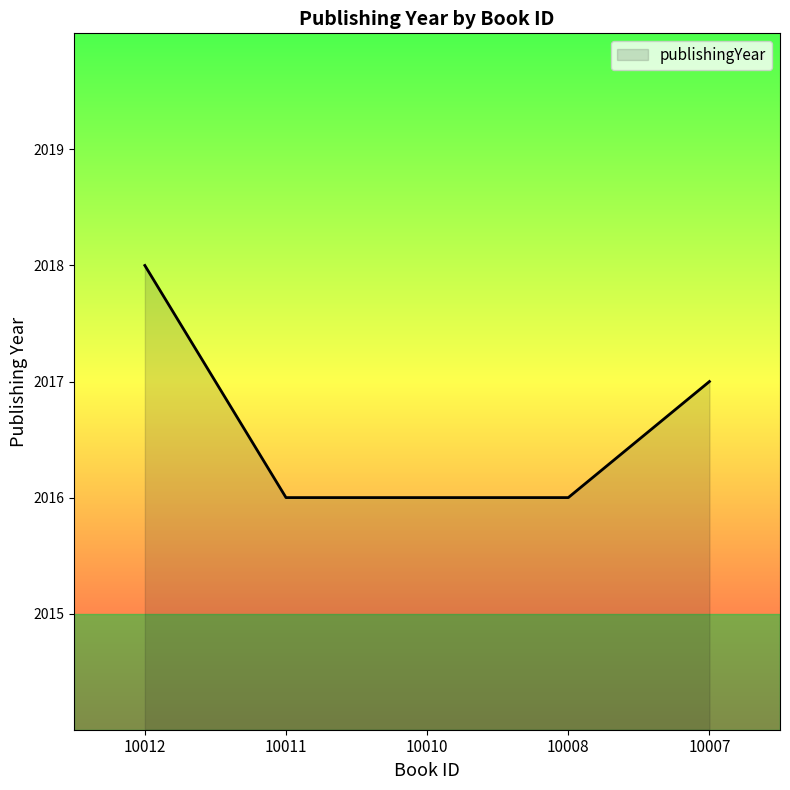

What is the average value?

2017